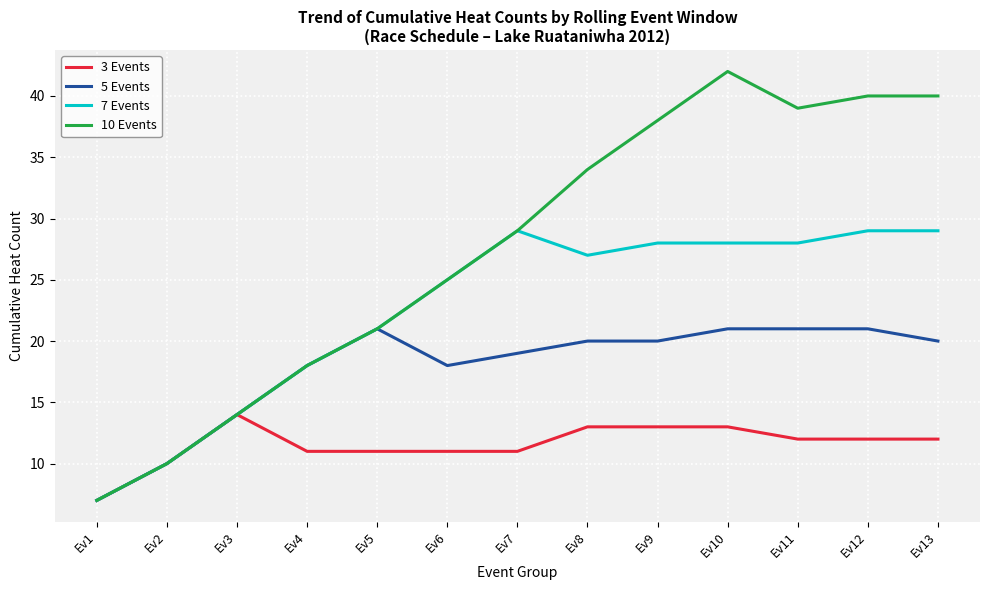

Is it true that 10 Events equals 21 at Ev5?

True